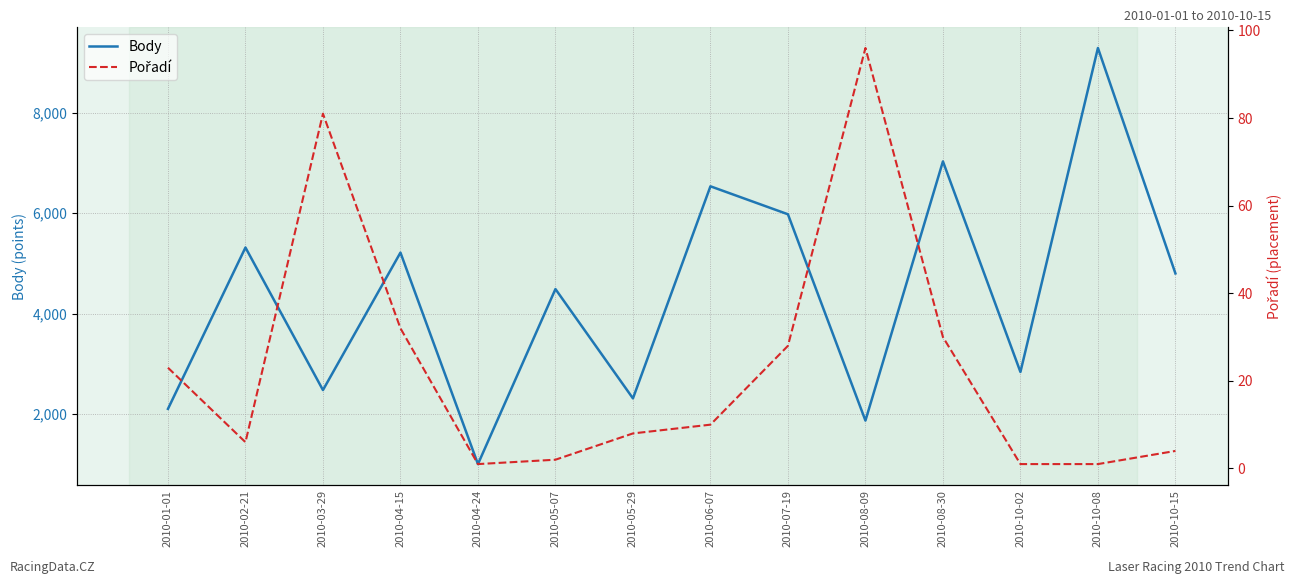

What is the spread (max minus min) of values at 2010-04-24?

1003